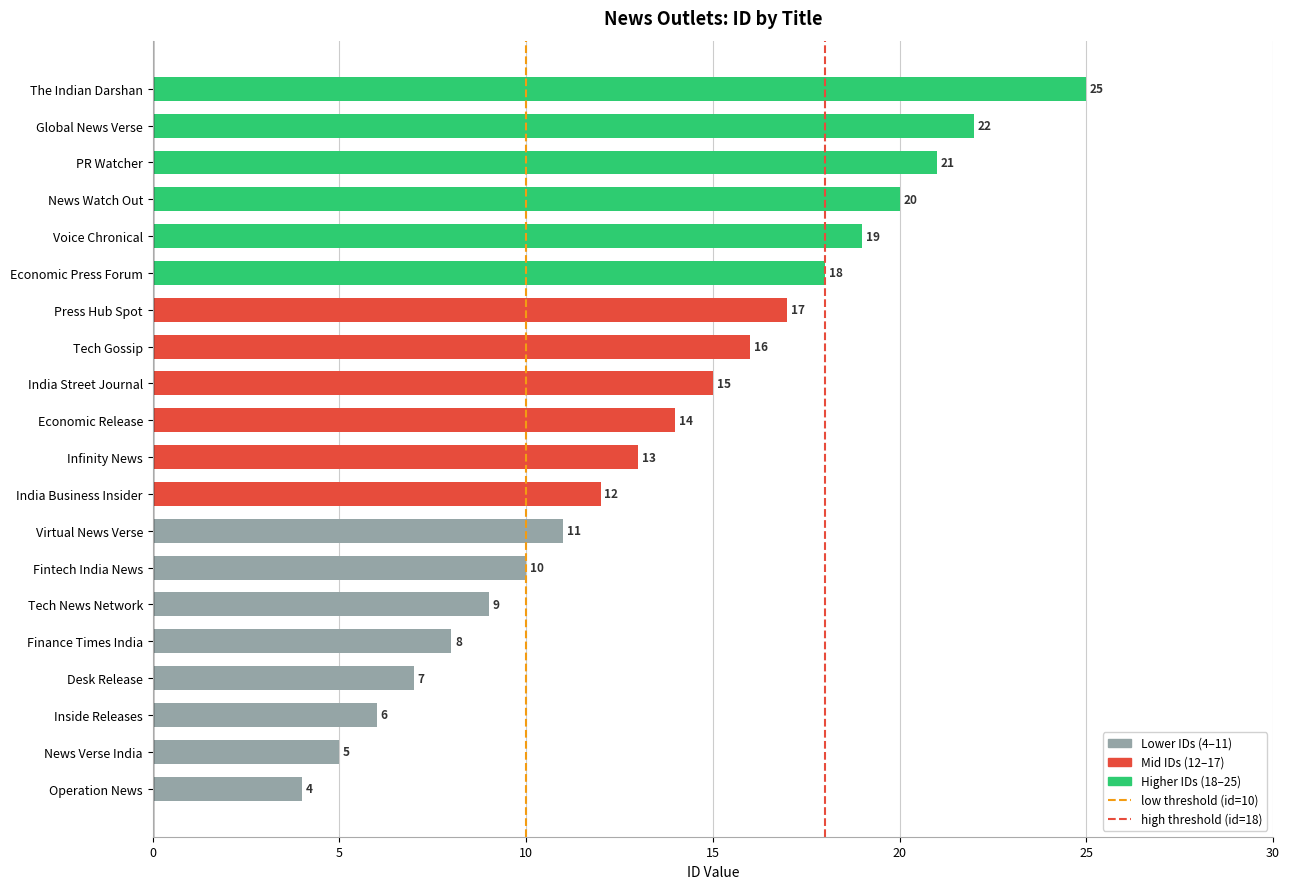

Rank the categories by value from highest to lowest.

The Indian Darshan, Global News Verse, PR Watcher, News Watch Out, Voice Chronical, Economic Press Forum, Press Hub Spot, Tech Gossip, India Street Journal, Economic Release, Infinity News, India Business Insider, Virtual News Verse, Fintech India News, Tech News Network, Finance Times India, Desk Release, Inside Releases, News Verse India, Operation News